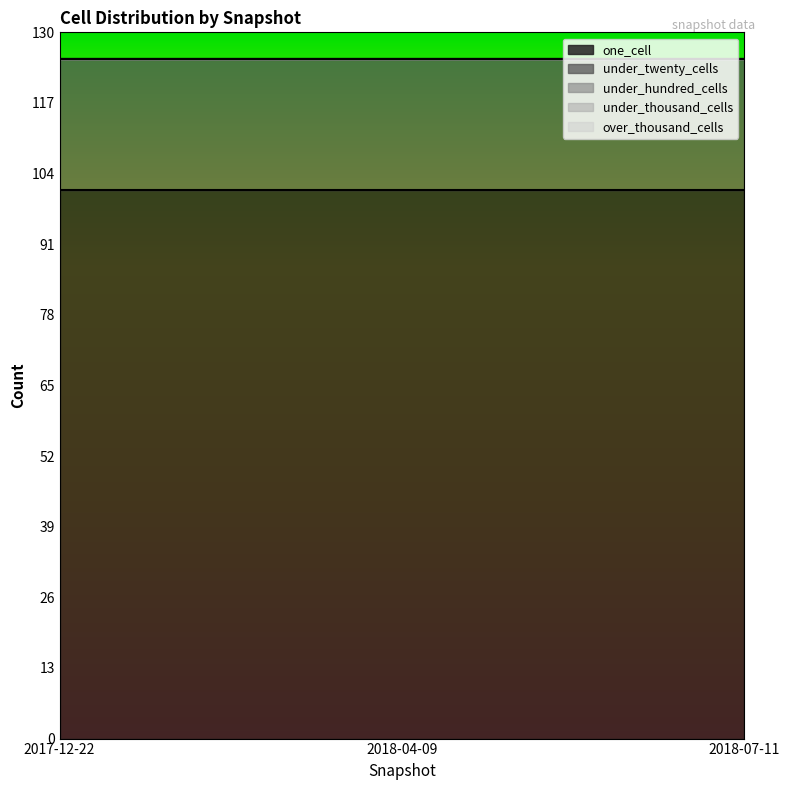

What is the maximum value shown in the chart?

101